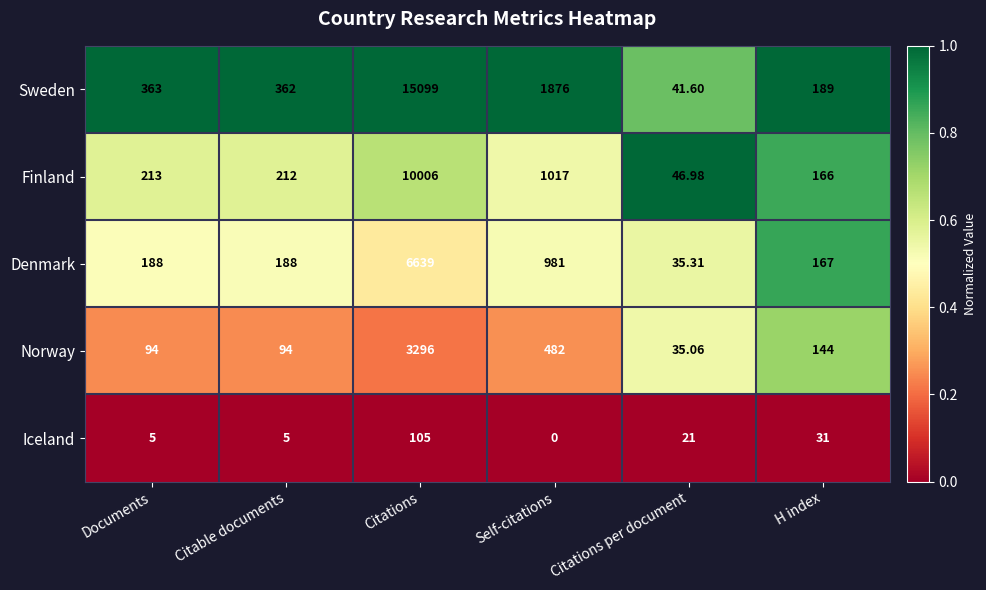

Which series changed the most between Self-citations and Citations per document?

Sweden